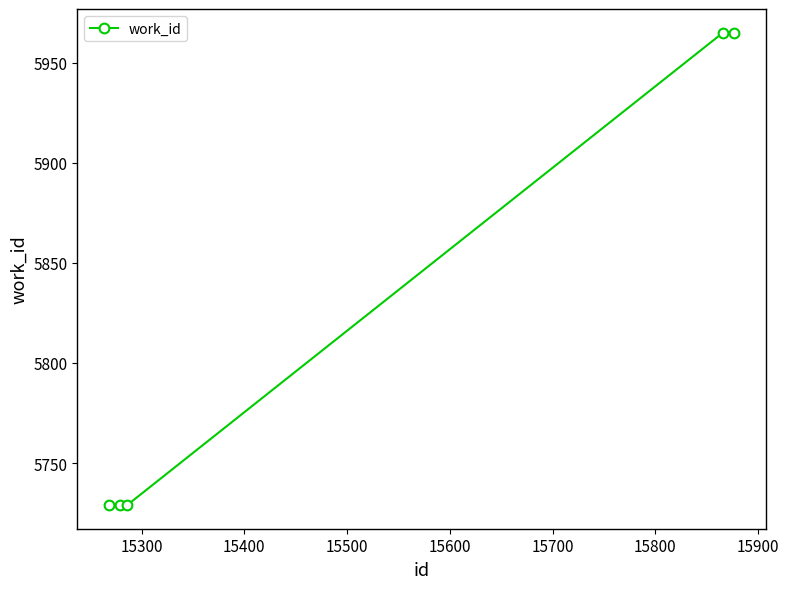

Reading left to right, what are all the values shown in this chart?

5729	5729	5729	5965	5965